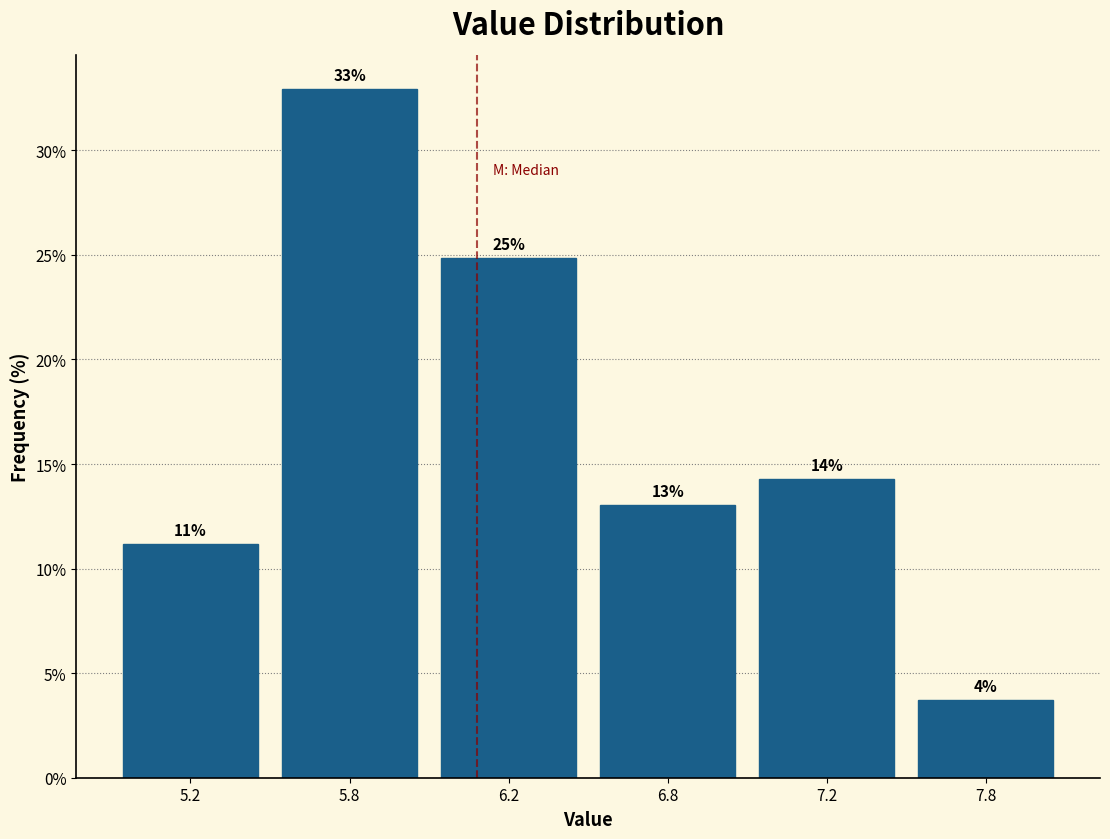

Are the bars horizontal?

No